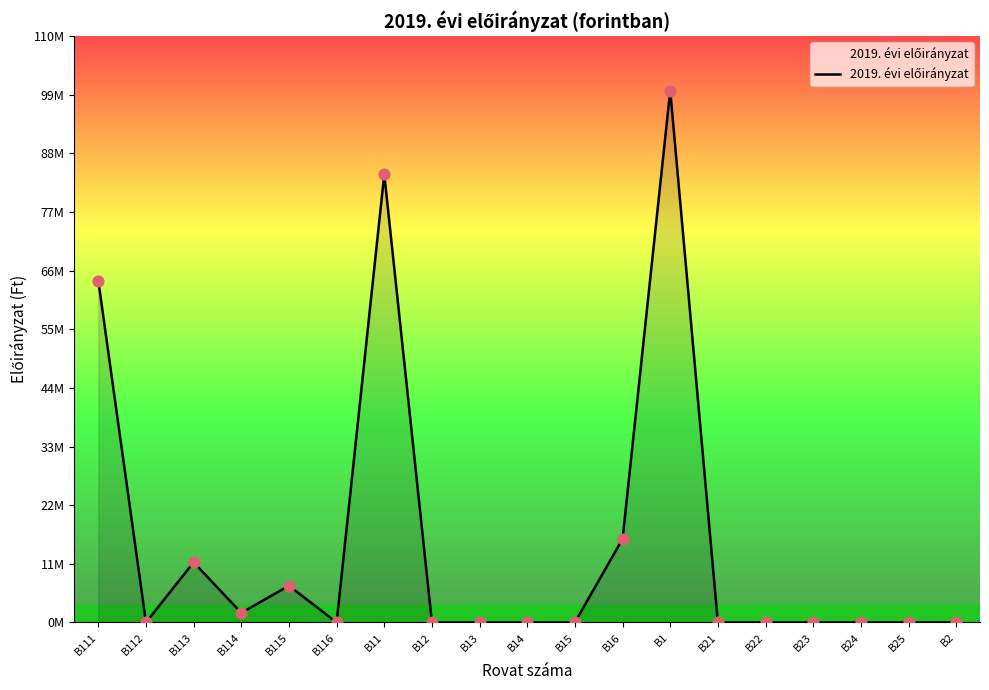

What is the change in value from B111 to B114?

-62329089